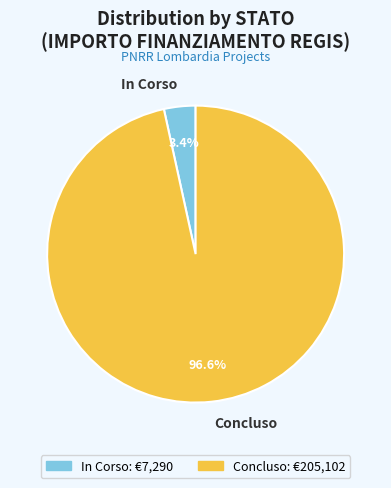

Rank the categories by value from highest to lowest.

Concluso, In Corso